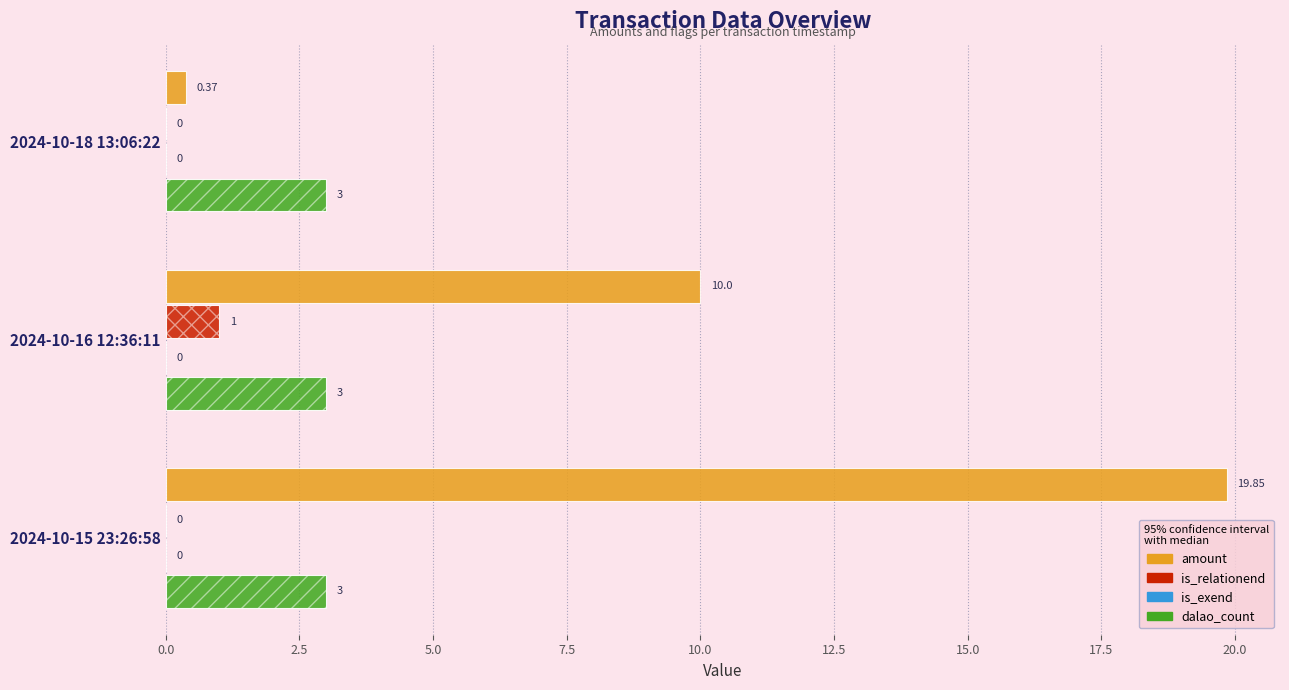

The value of is_relationend at 2024-10-15 23:26:58 is 0.0. True or false?

True